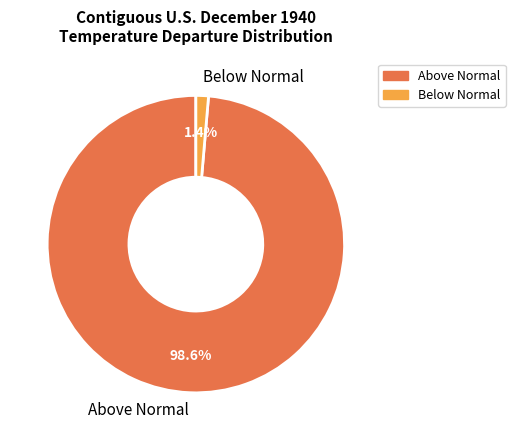

Which has a higher value, Below Normal or Above Normal?

Above Normal